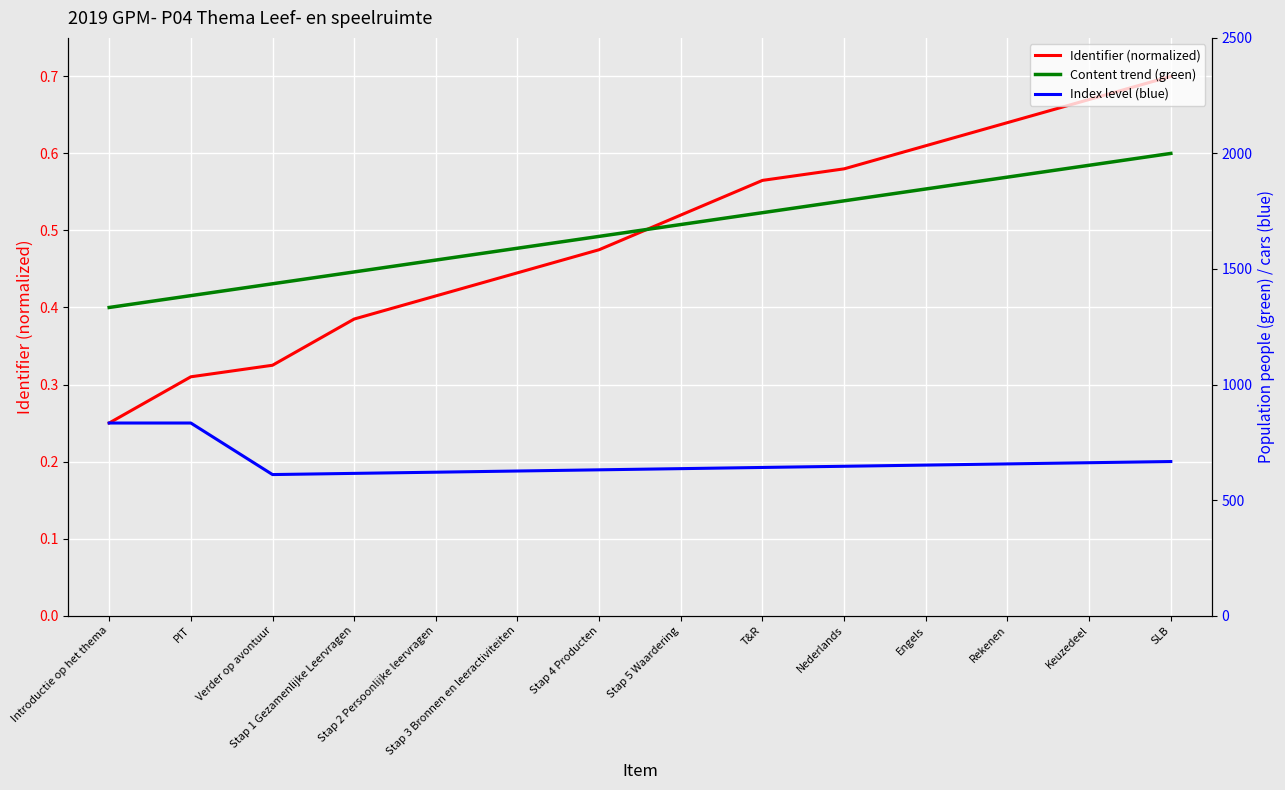

Rank the series by their maximum value, from highest to lowest.

Identifier (normalized), Content trend (green), Index level (blue)